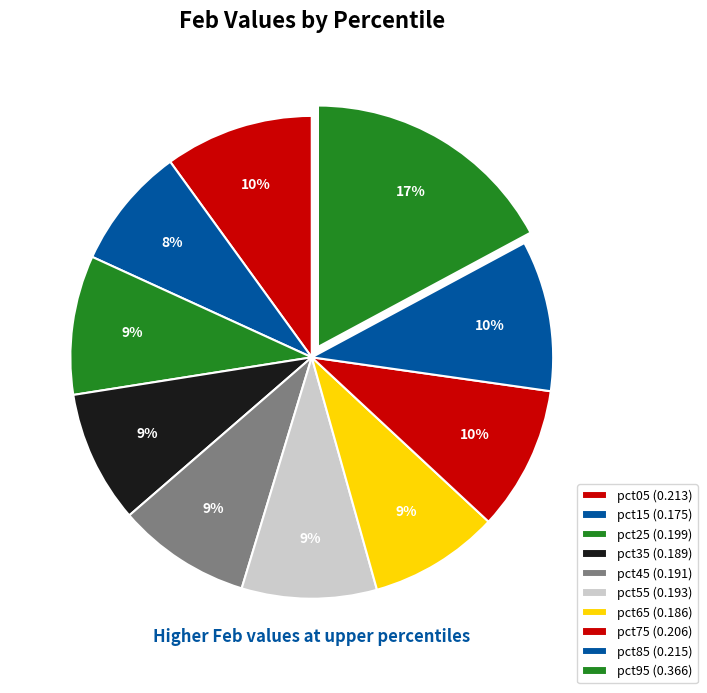

How many segments does this pie chart have?

10